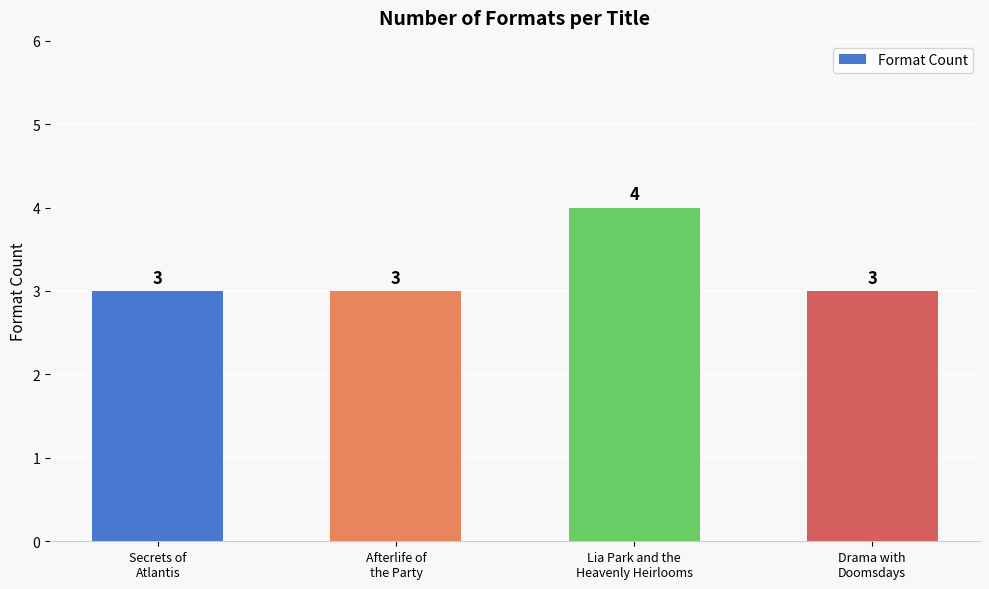

Is it true that the value at Drama with
Doomsdays is 3?

True